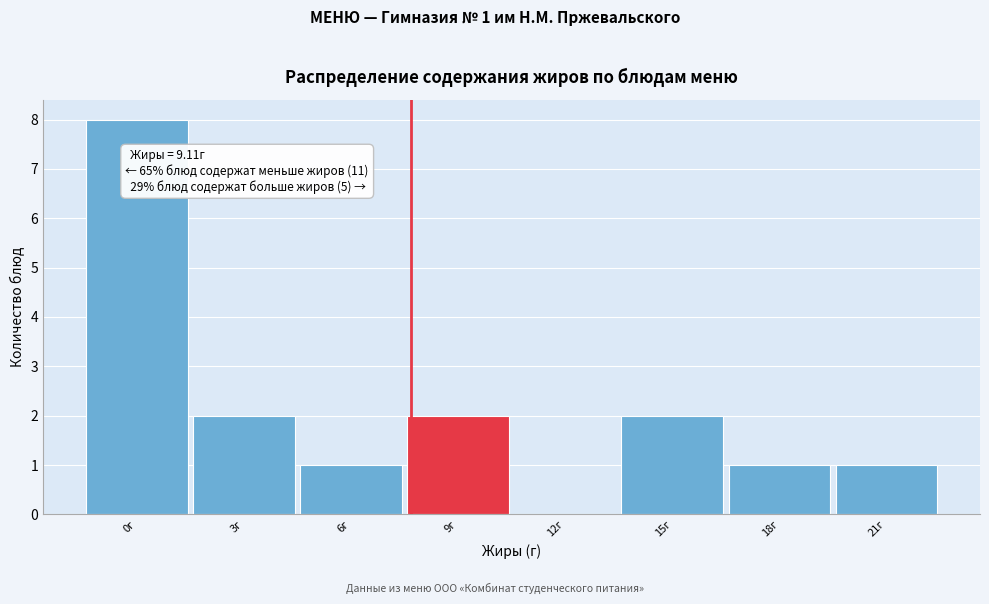

Reading right to left, extract all data points from this chart.

21г=1	18г=1	15г=2	12г=0	9г=2	6г=1	3г=2	0г=8